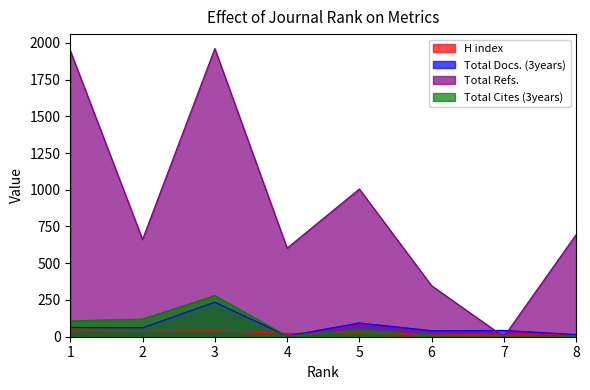

How many data points in H index are less than 25?

4